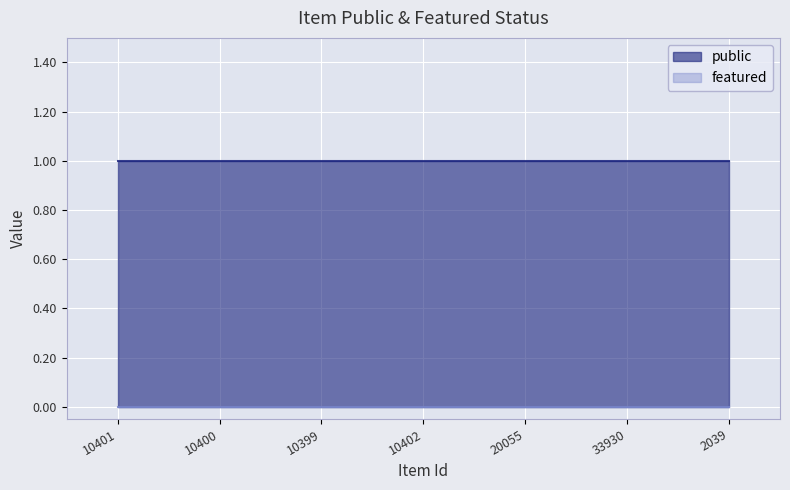

What is the maximum value shown in the chart?

1